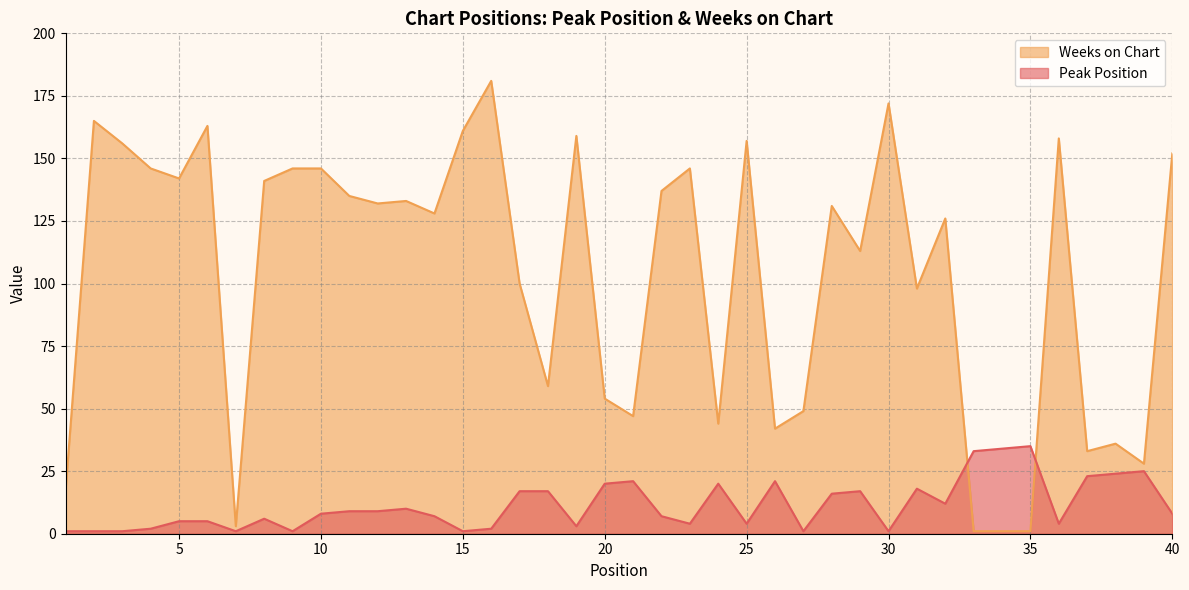

How many distinct data groups are displayed?

2